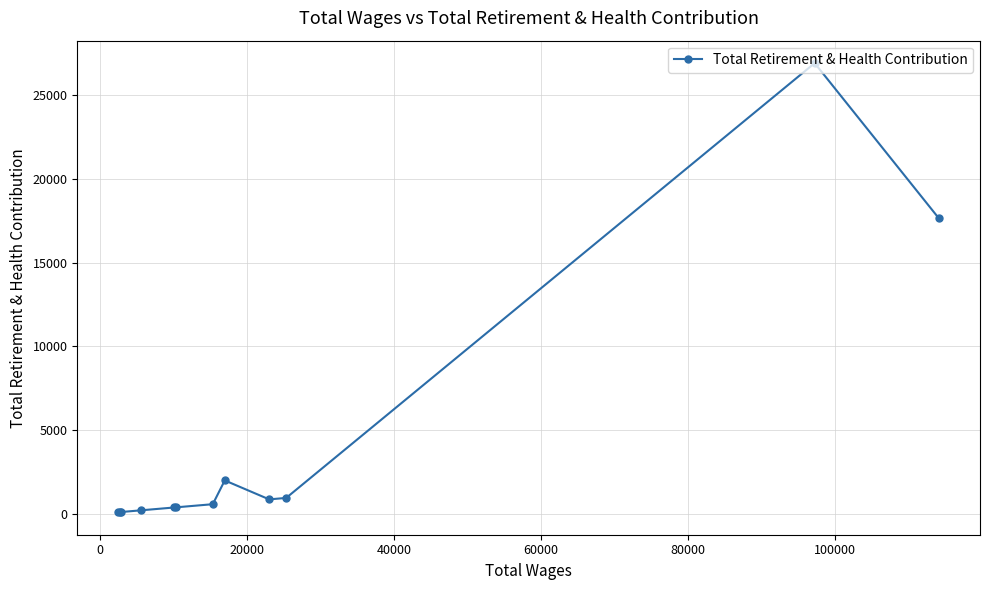

What is the maximum value shown in the chart?

26931